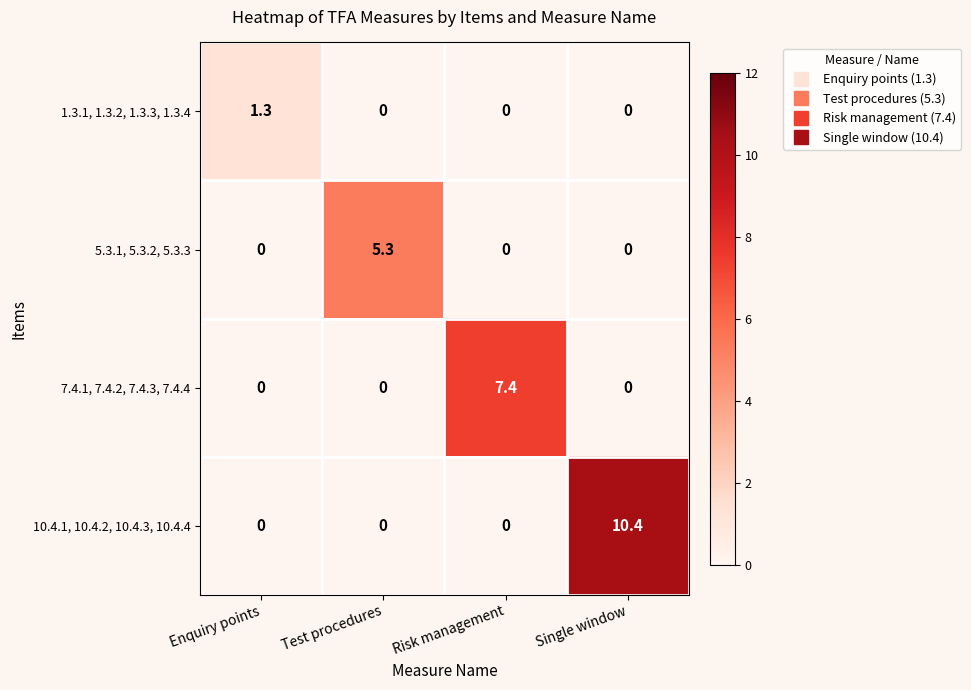

What is the difference between the highest and lowest values at Single window?

10.4